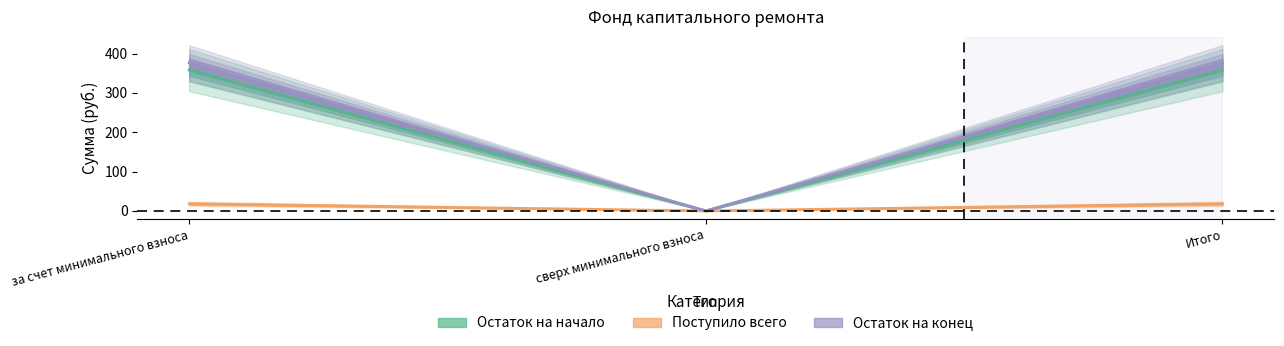

How many values in Остаток на начало are above zero?

2